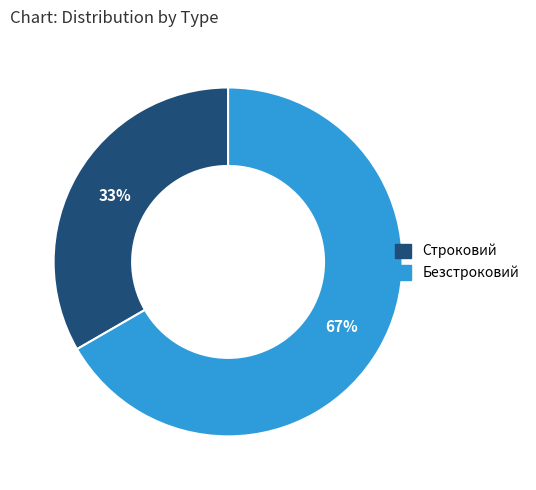

Rank the categories by value from highest to lowest.

Безстроковий, Строковий